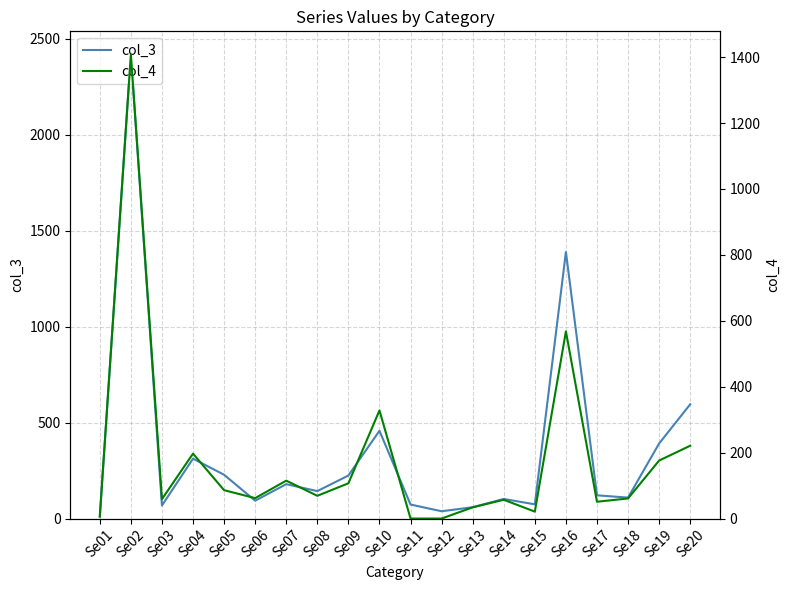

What is the average value of the col_3 series?

354